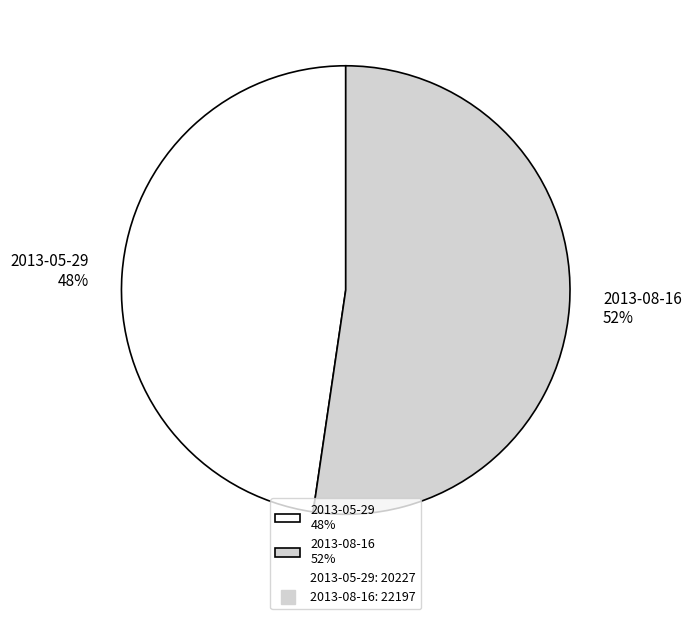

How many segments does this pie chart have?

2